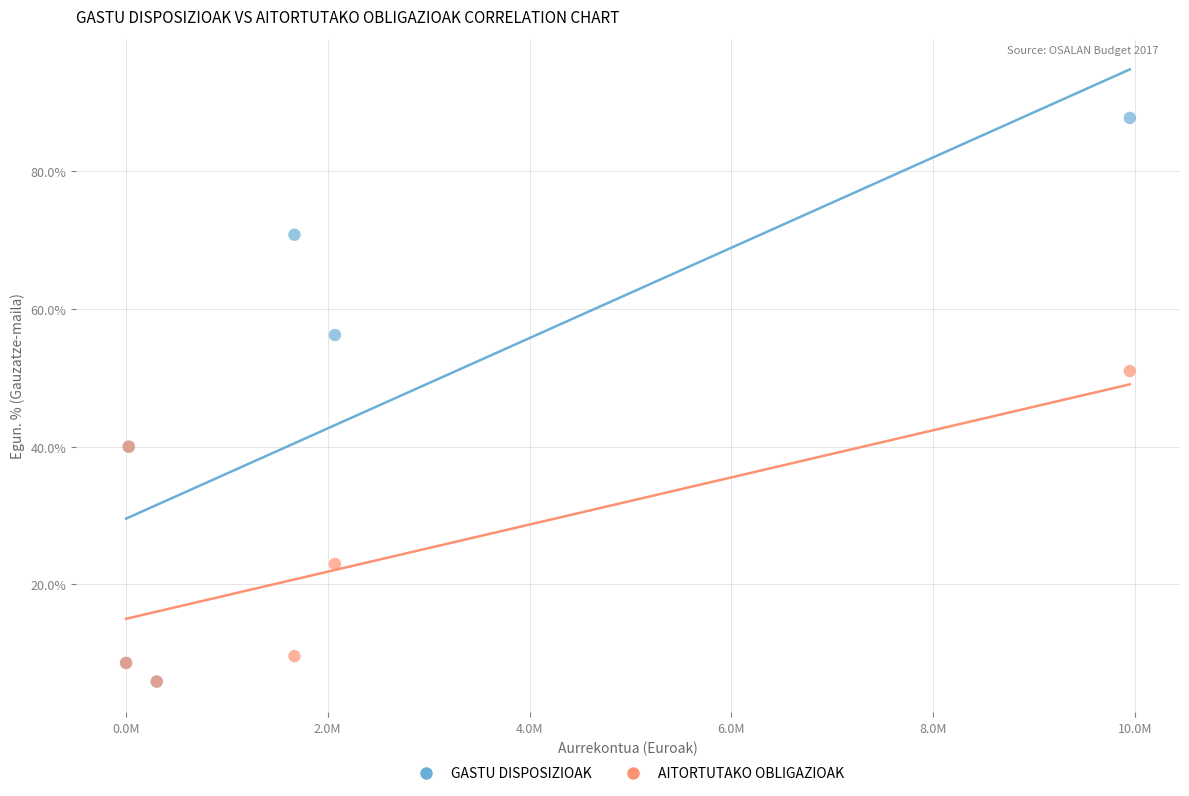

What are all the series names shown in the legend?

GASTU DISPOSIZIOAK, AITORTUTAKO OBLIGAZIOAK